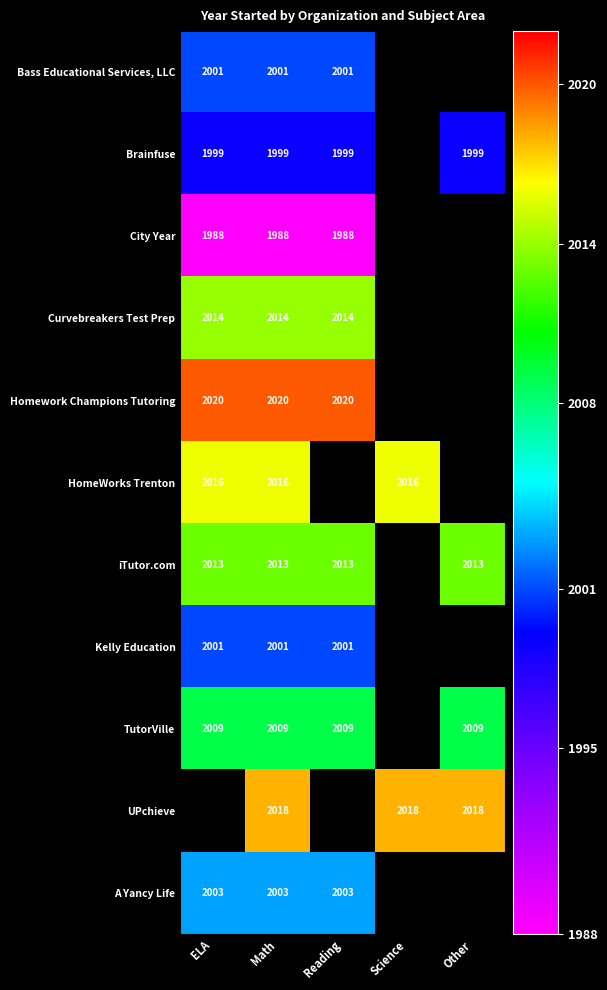

The value of TutorVille at Reading is 2009. True or false?

True